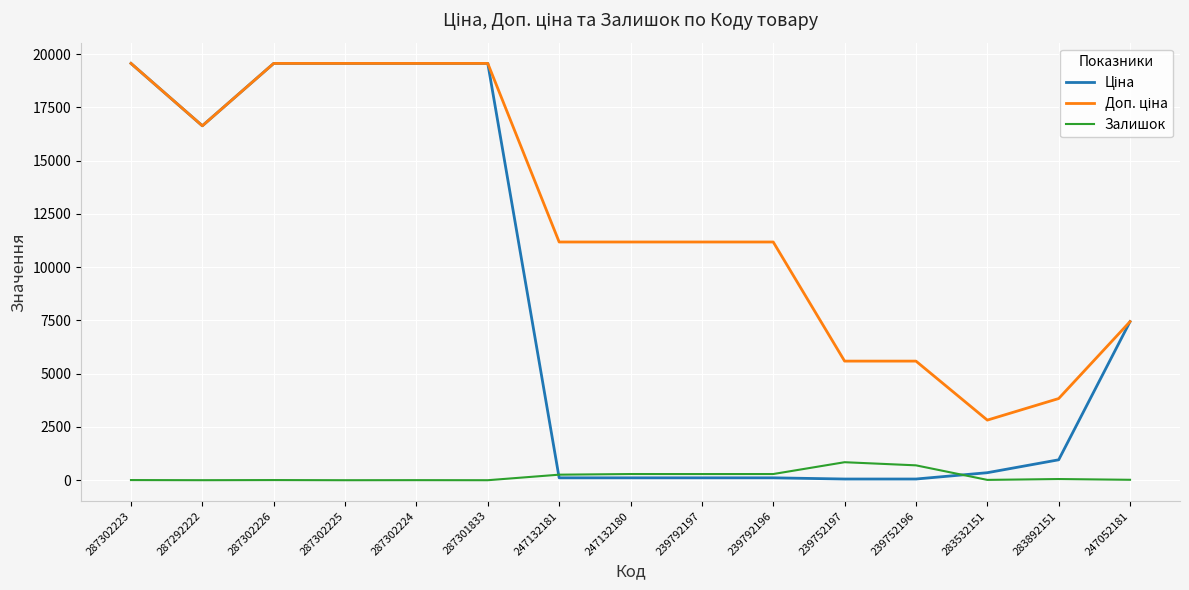

How many lines are shown in the chart?

3